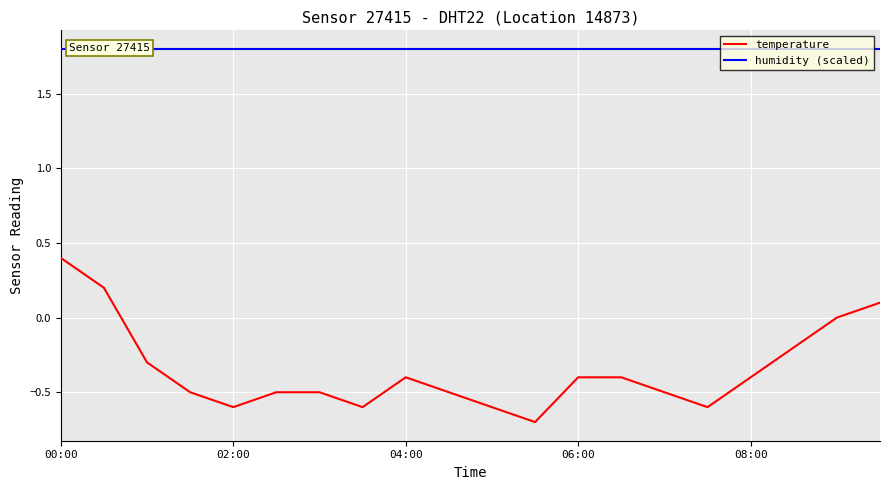

How many negative values does the temperature series have?

16